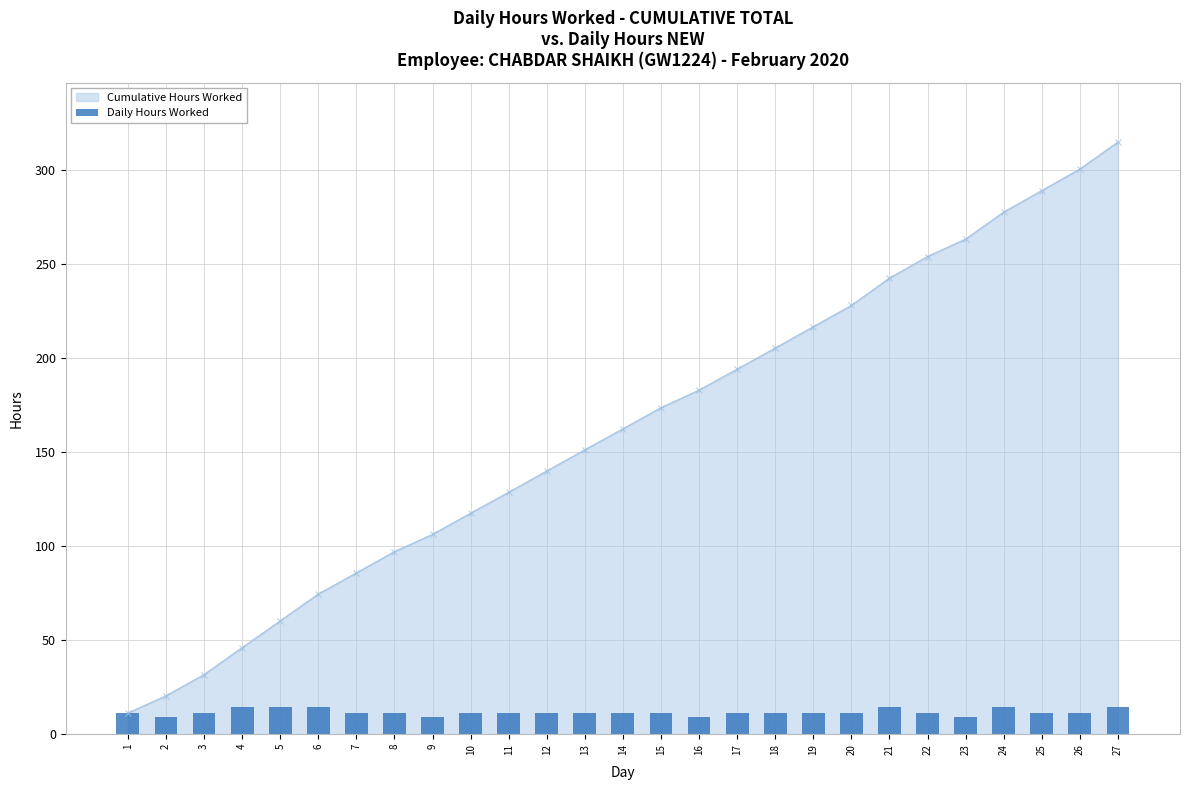

At which label is the value closest to 11?

11